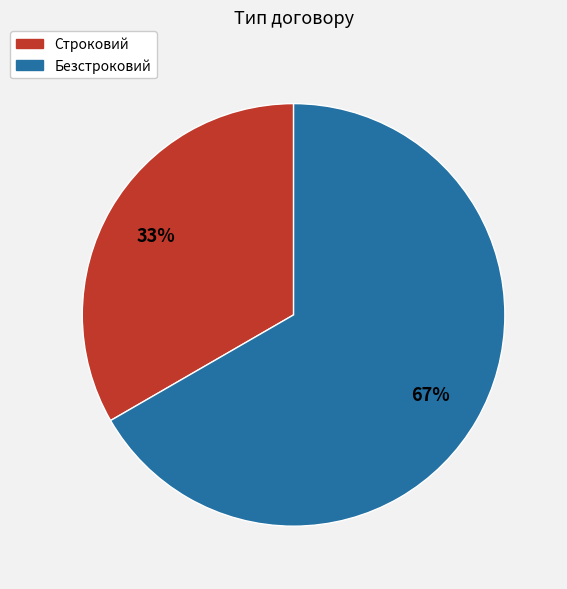

Combined, do Безстроковий and Строковий account for over 50%?

Yes